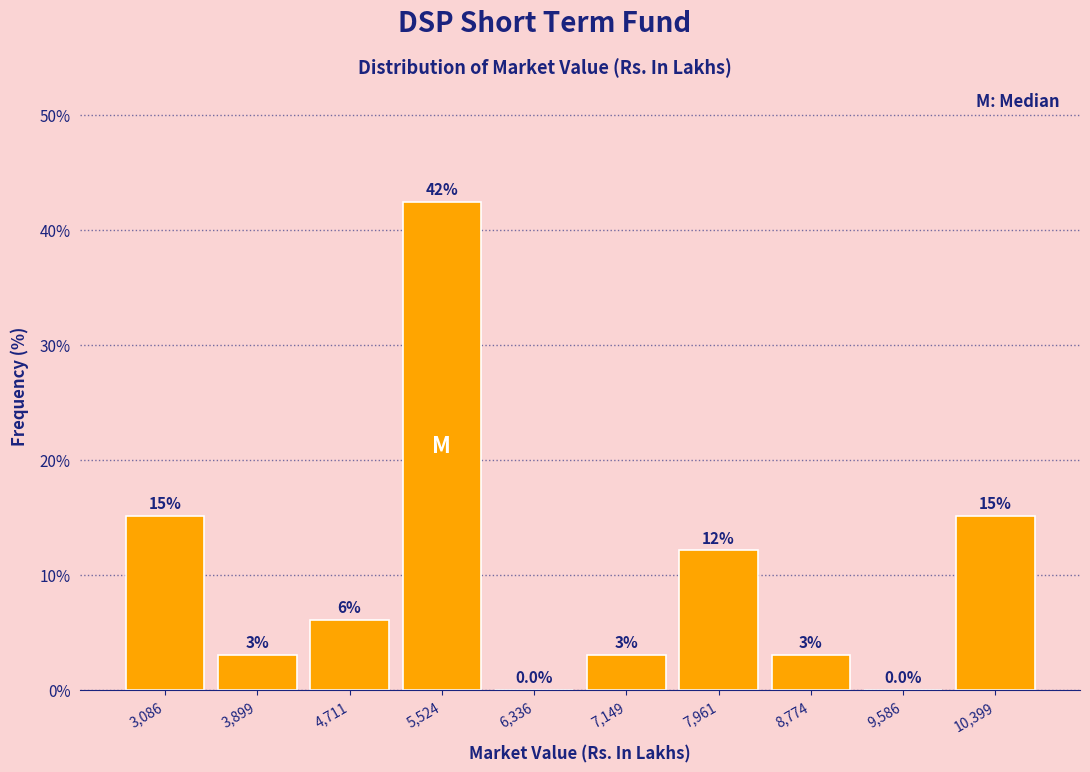

Over which range of the x-axis is the bar tallest?

5100 to 5900